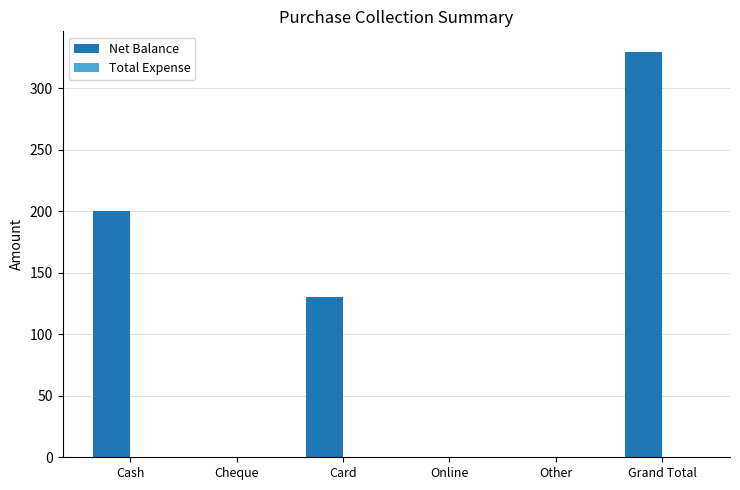

What is the sum of all values?

660